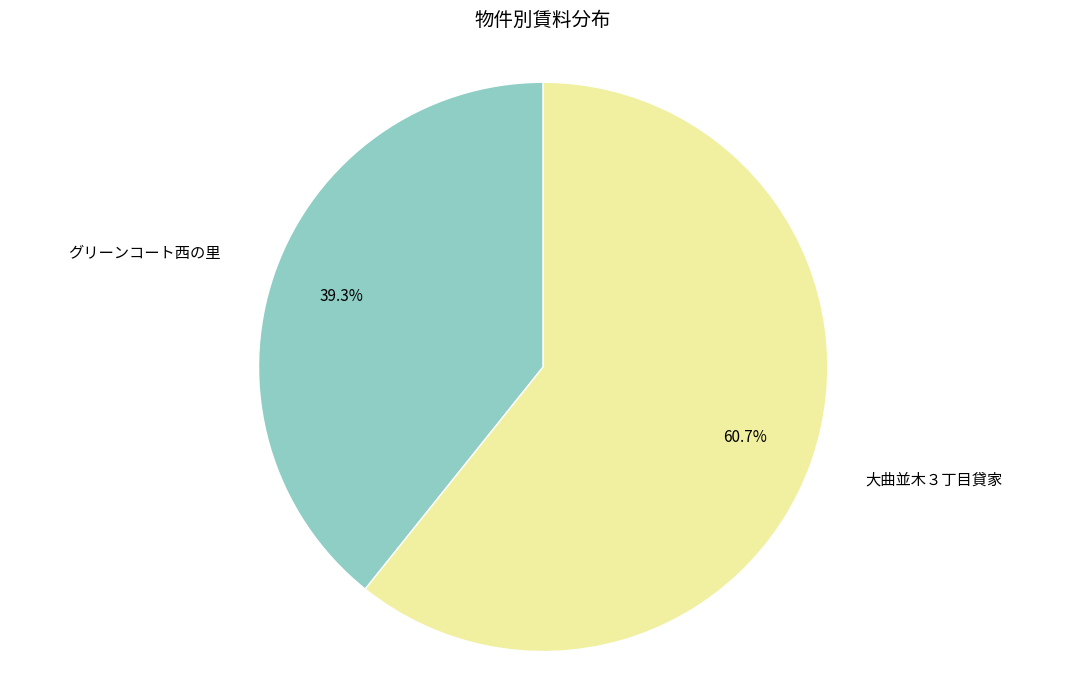

To the nearest percent, what percentage of the pie is 大曲並木３丁目貸家?

61%